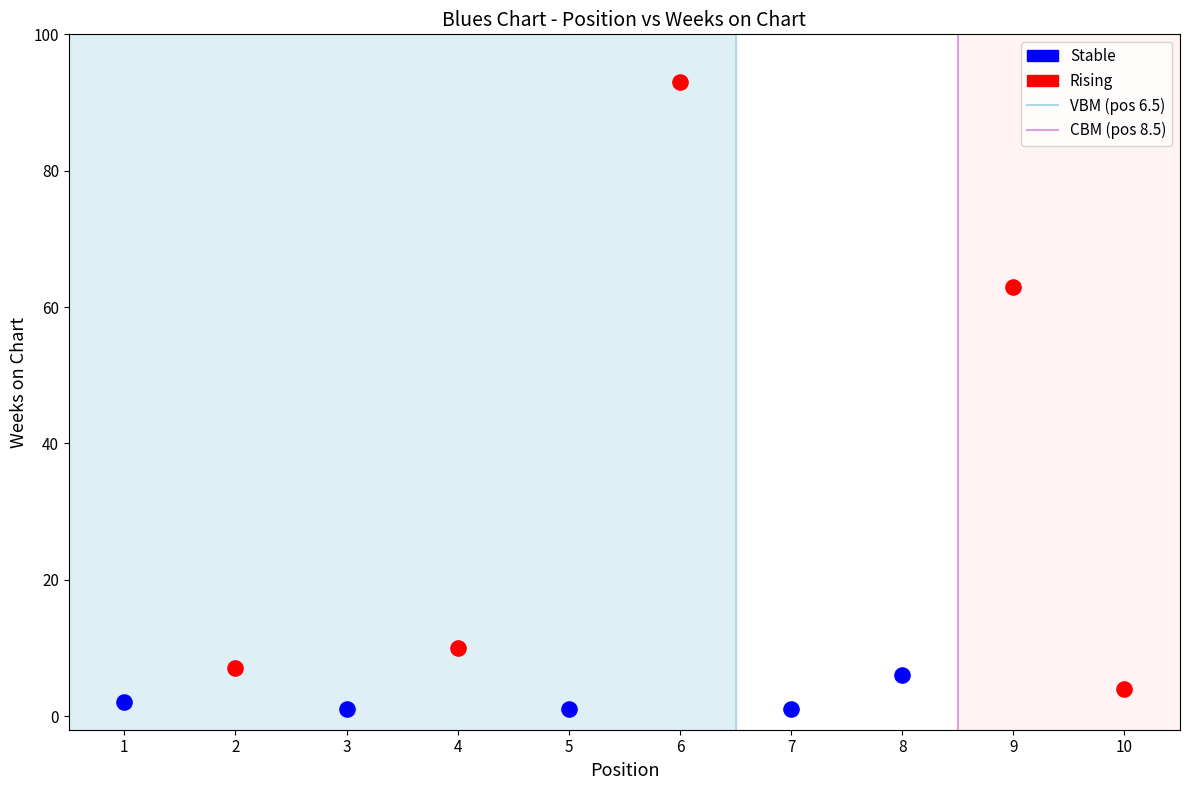

Which series reaches the maximum Y coordinate?

Rising